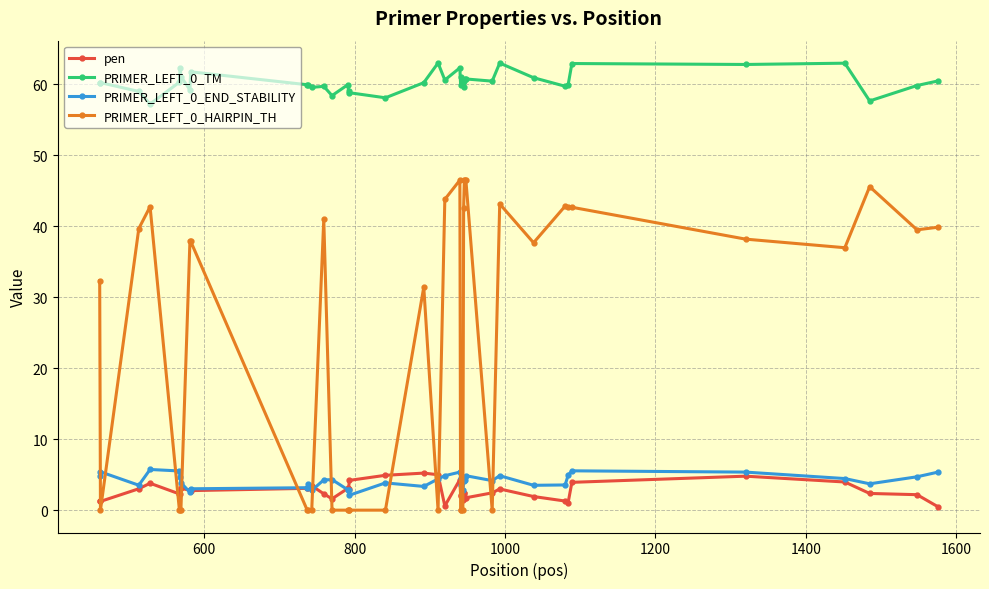

True or false: PRIMER_LEFT_0_TM and PRIMER_LEFT_0_HAIRPIN_TH intersect in this chart.

False